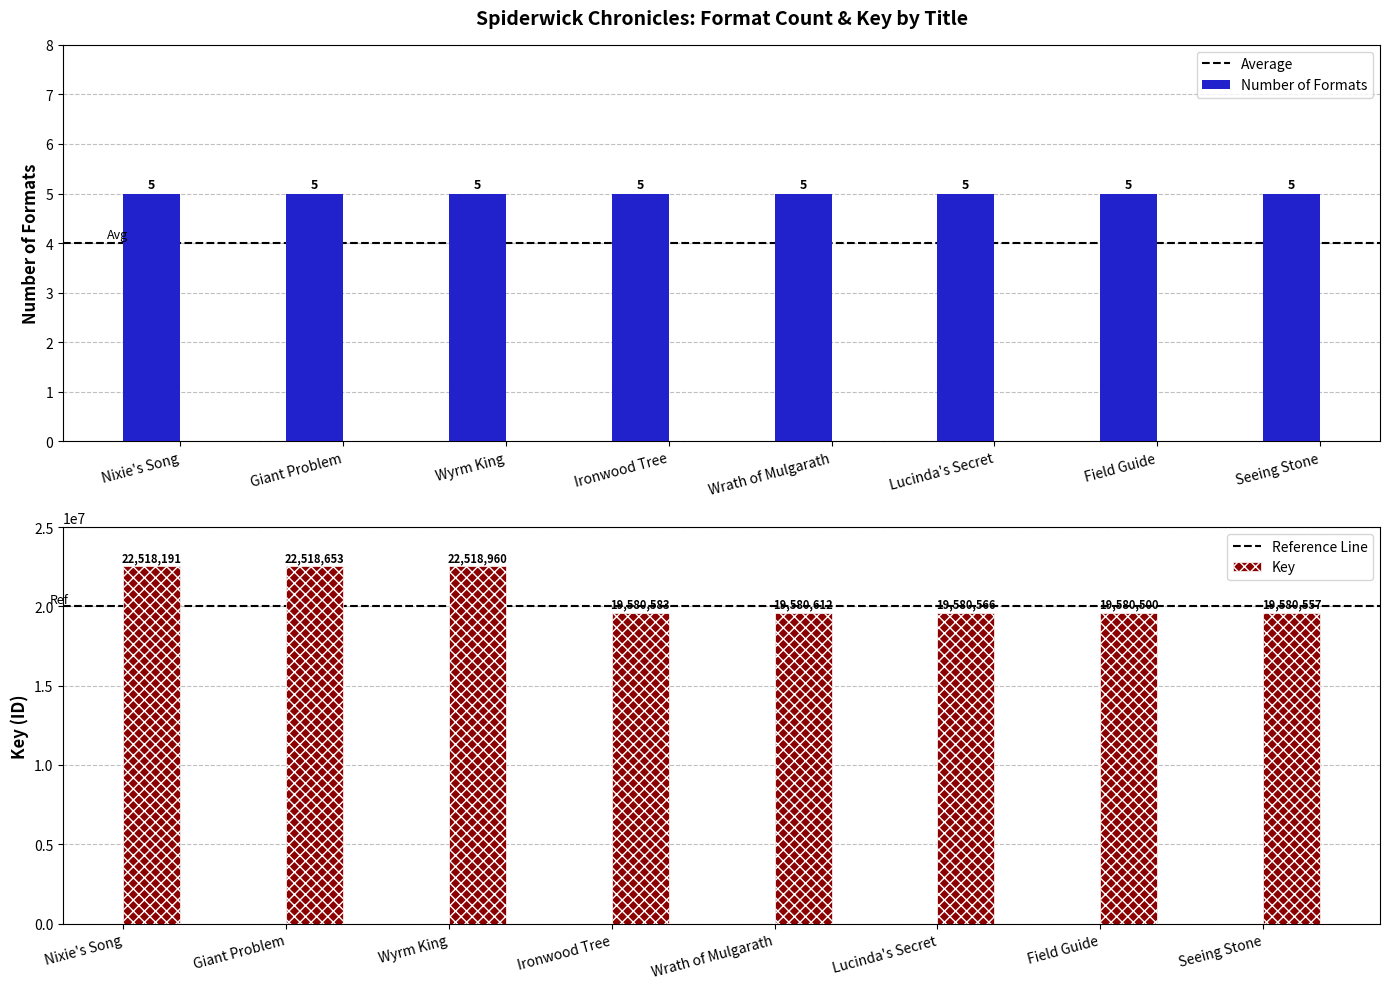

Rank the categories by Key value from highest to lowest.

Wyrm King, Giant Problem, Nixie's Song, Wrath of Mulgarath, Ironwood Tree, Lucinda's Secret, Seeing Stone, Field Guide